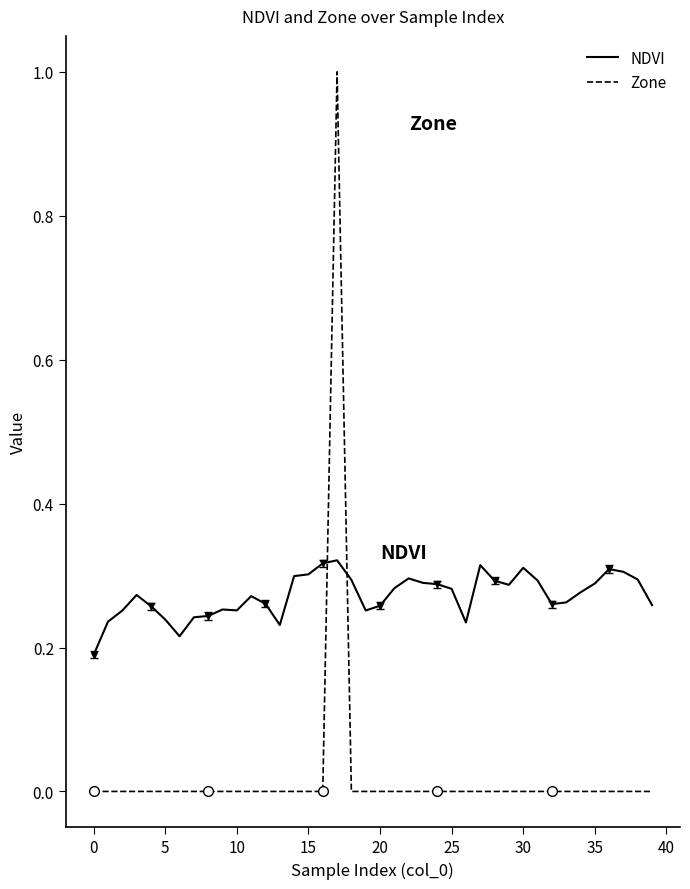

Read the NDVI value at 28.

0.3